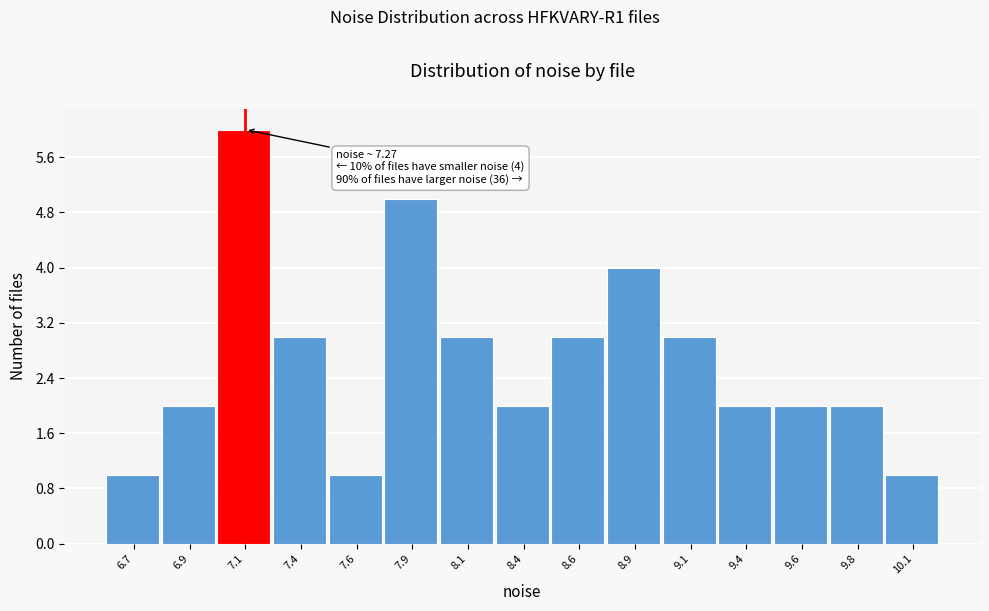

Reading right to left, transcribe all the data shown in this chart.

10.1=1	9.8=2	9.6=2	9.4=2	9.1=3	8.9=4	8.6=3	8.4=2	8.1=3	7.9=5	7.6=1	7.4=3	7.1=6	6.9=2	6.7=1